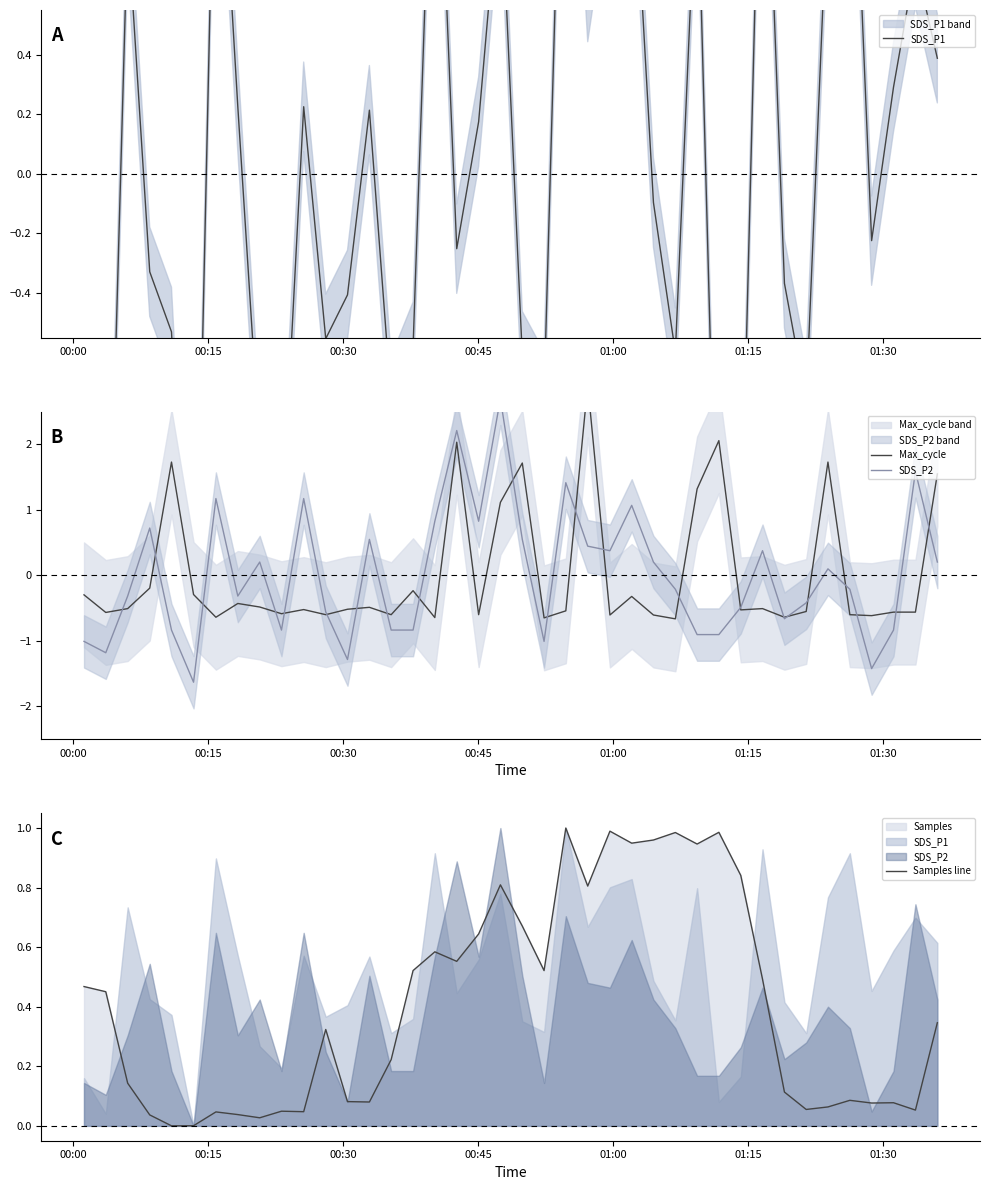

What is the difference between the maximum and minimum values in the Max_cycle series?

3.6